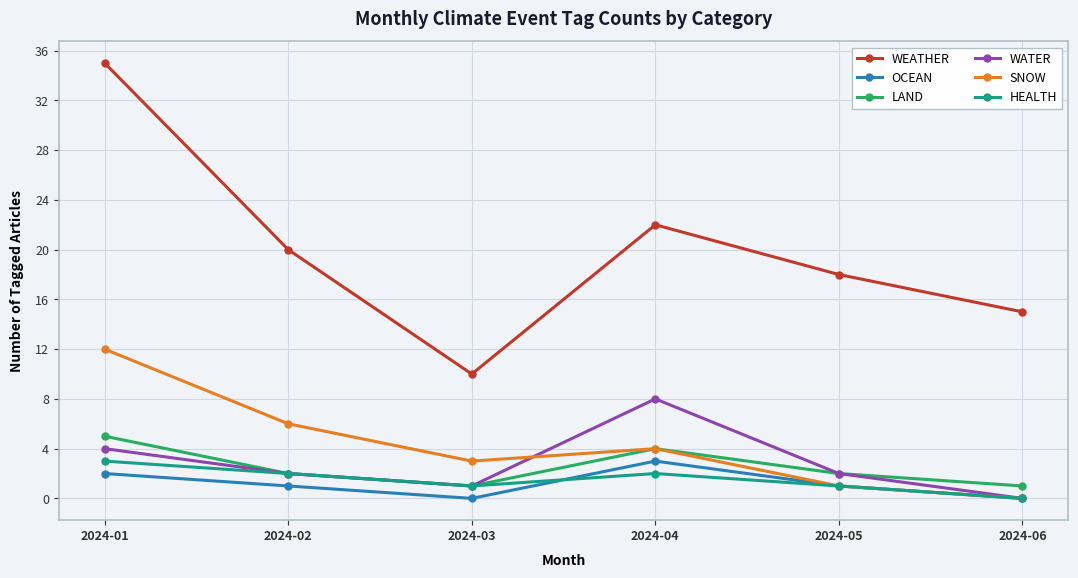

In OCEAN, how many points are higher than both neighbors (excluding endpoints)?

1